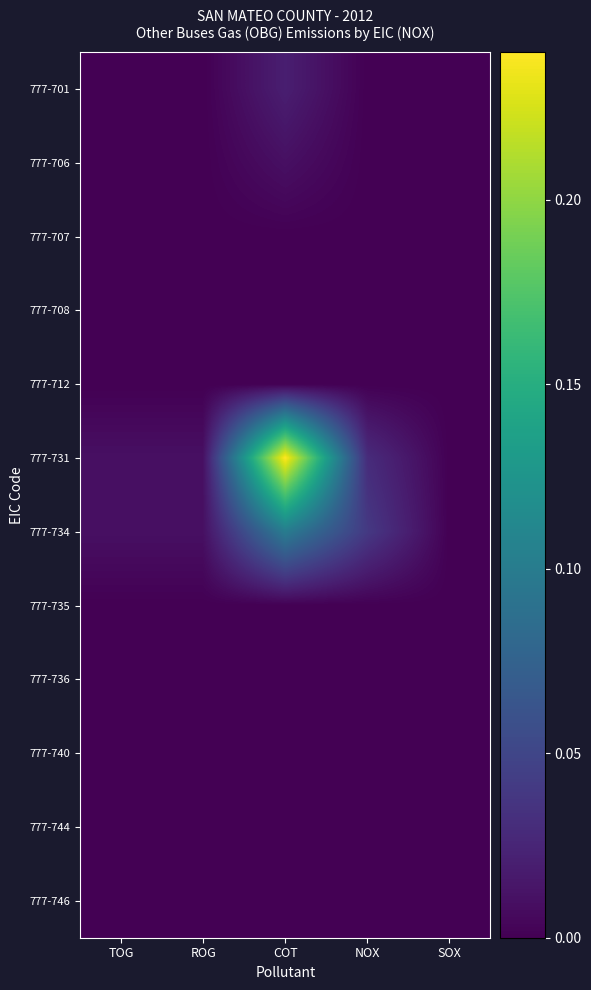

How many distinct data groups are displayed?

12